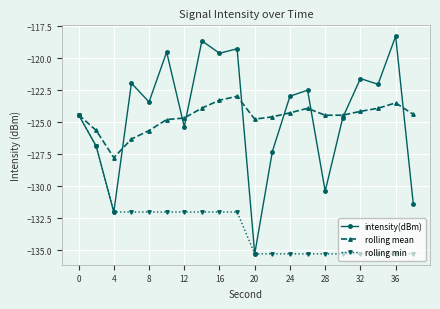

Rank the series by their maximum value, from lowest to highest.

rolling min, rolling mean, intensity(dBm)